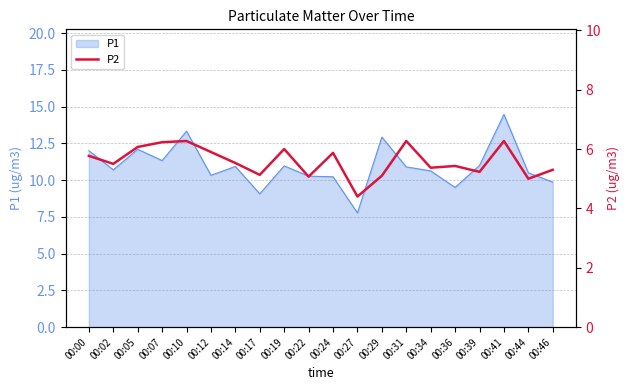

Does the chart display data point markers on the line(s)?

No